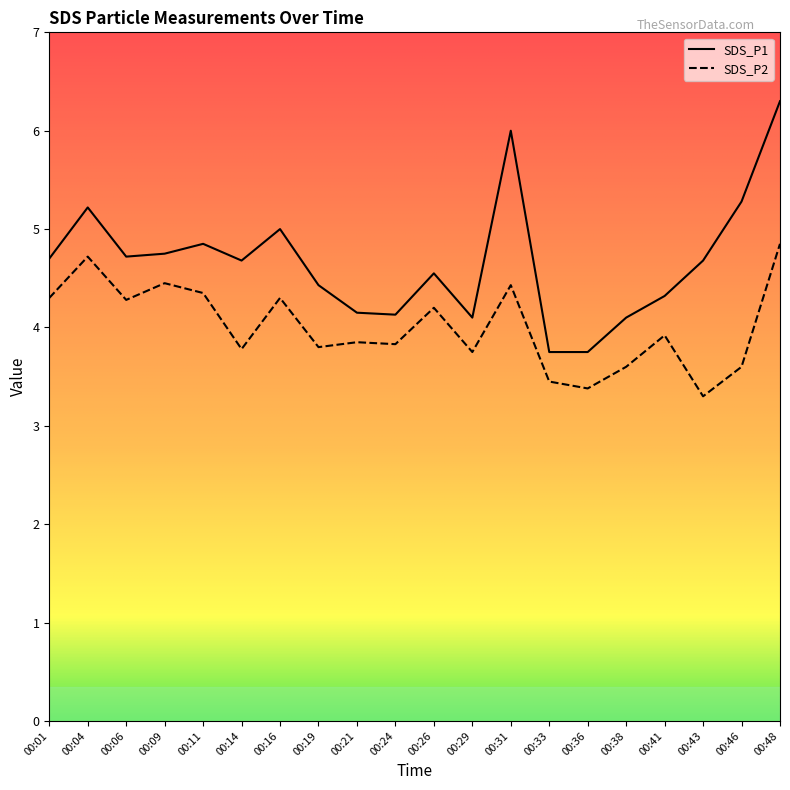

Rank the series by their average value, from lowest to highest.

SDS_P2, SDS_P1